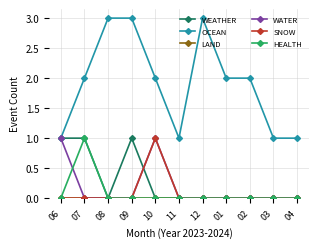

True or false: HEALTH and OCEAN intersect in this chart.

False